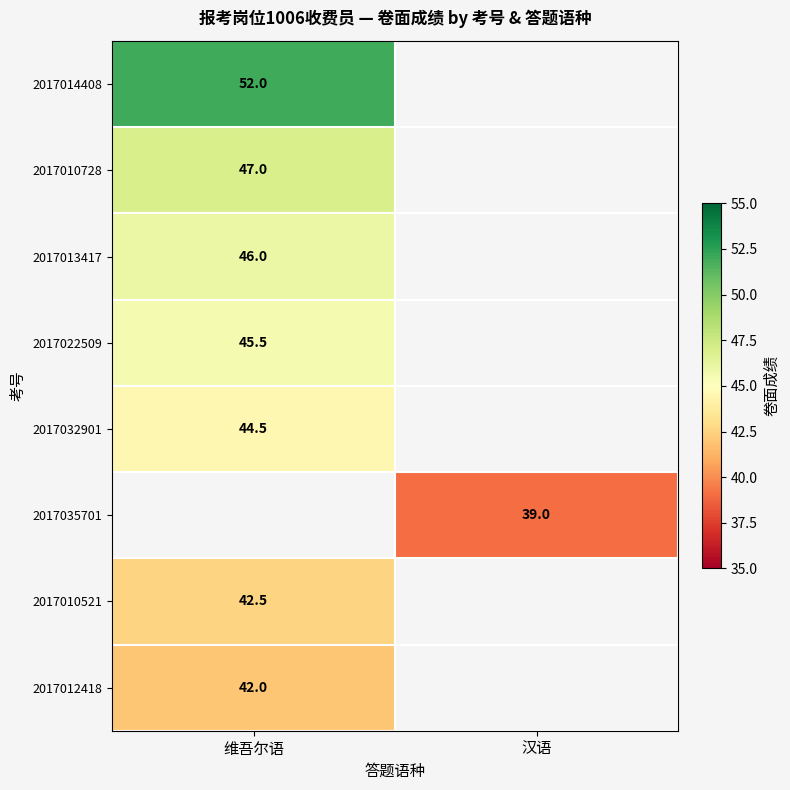

The value of 2017035701 at 汉语 is 53.6. True or false?

False